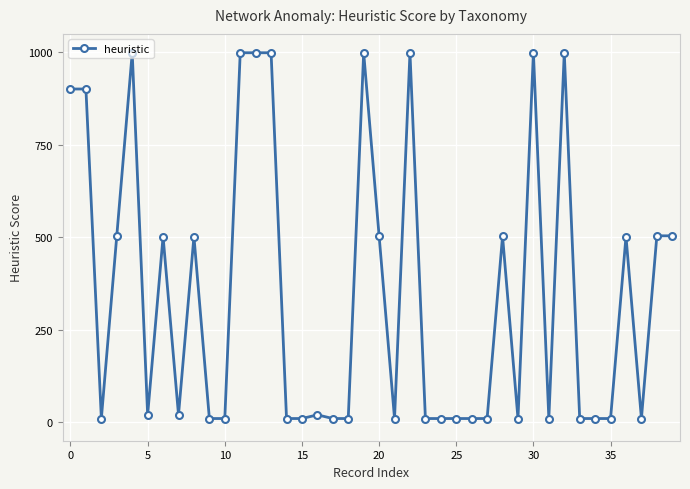

True or false: there are more than 1 points higher than both neighbors.

True